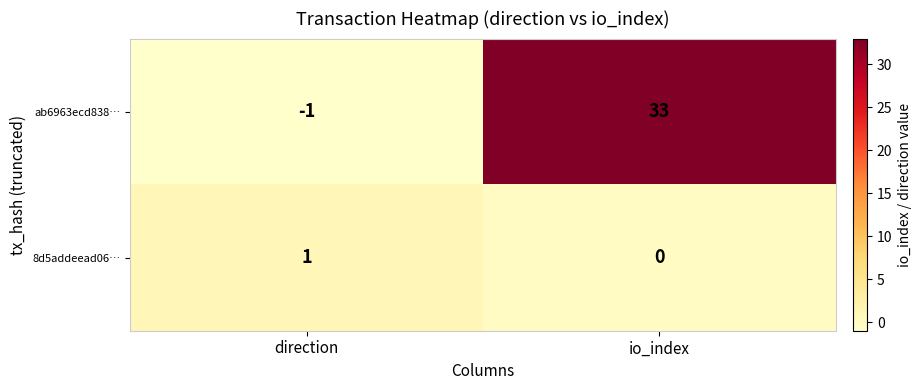

At which label is 8d5addeead06… closest to 0?

io_index